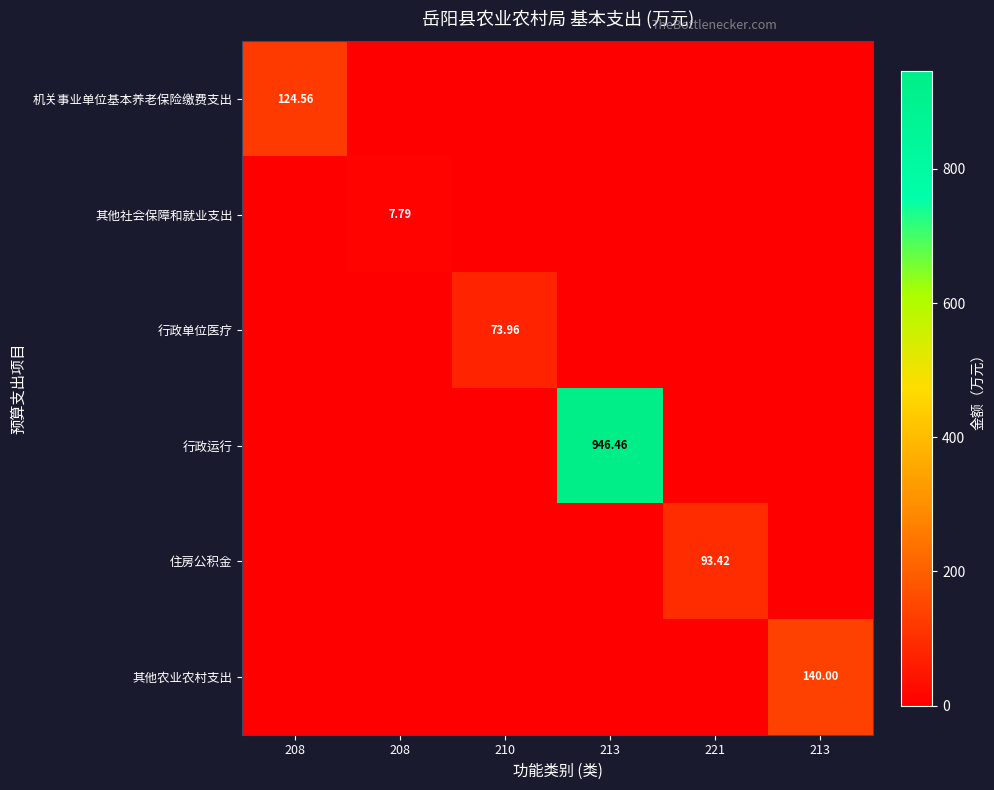

Which series has the widest spread of values?

行政运行